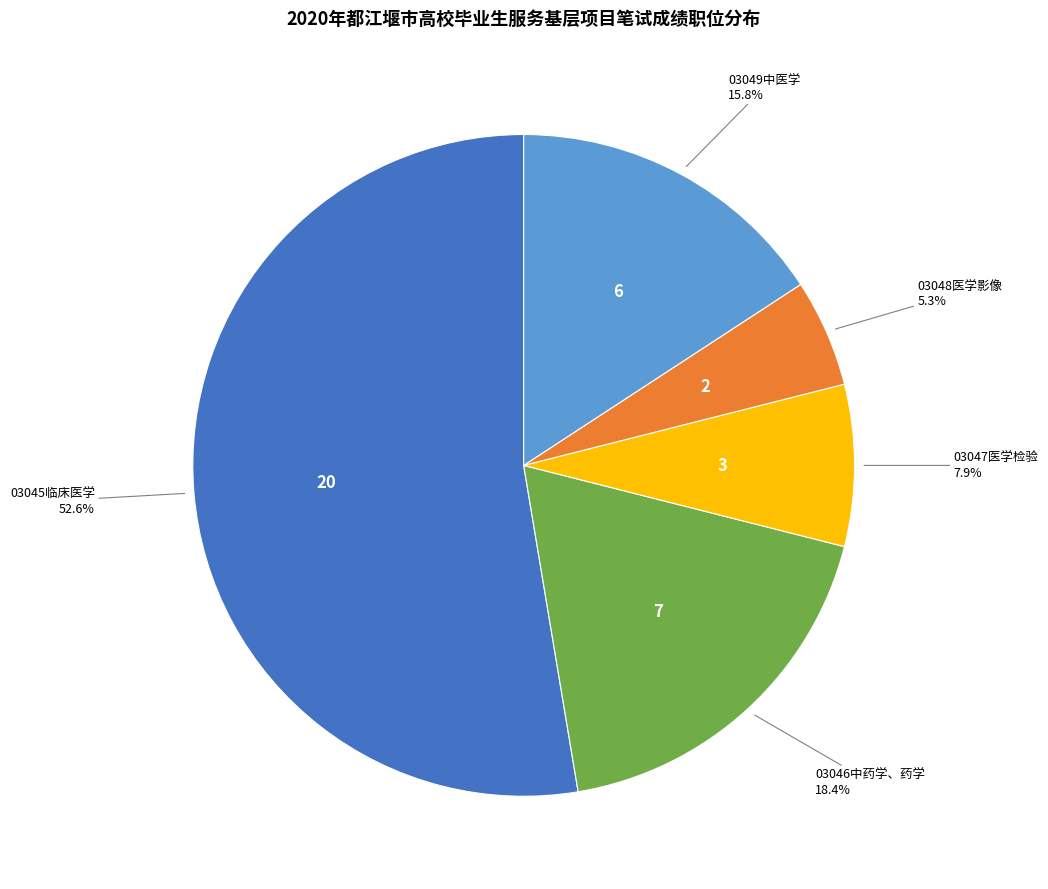

Does any single category account for the majority?

Yes